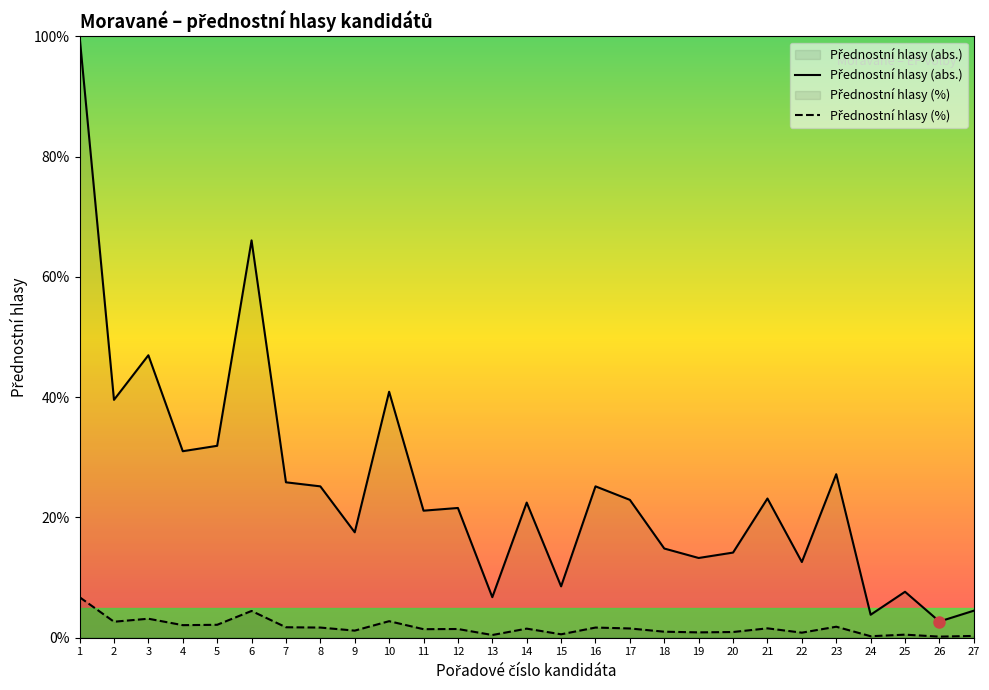

True or false: Přednostní hlasy (%) has more than 0 points higher than both neighbors.

True